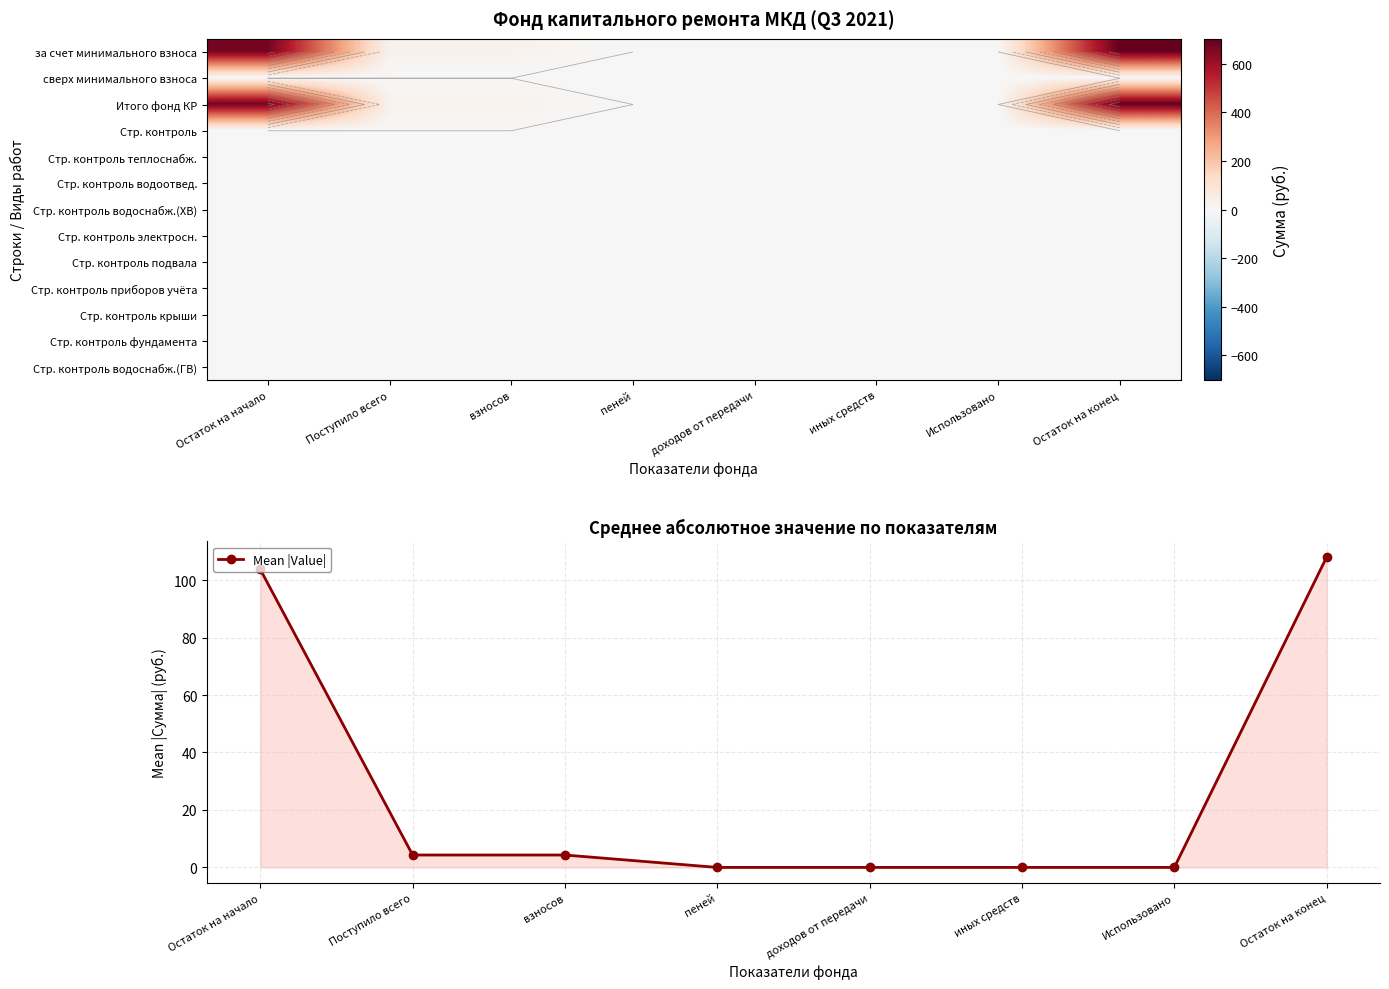

Is it true that Mean |Value| equals 47.2 at доходов от передачи?

False